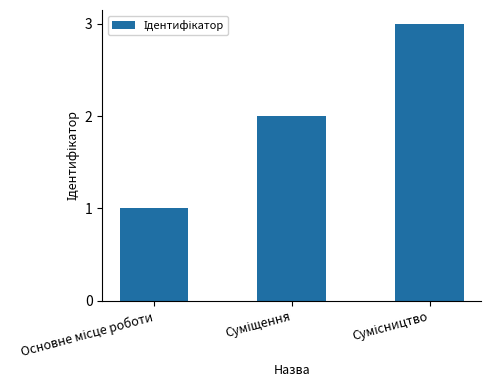

What is the greatest value displayed?

3